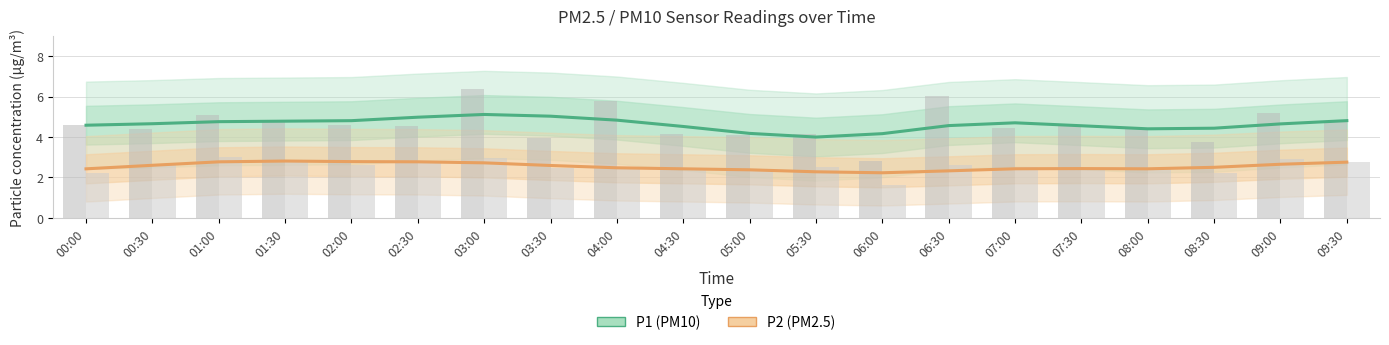

At which label does P2 (PM2.5) reach its peak?

01:30